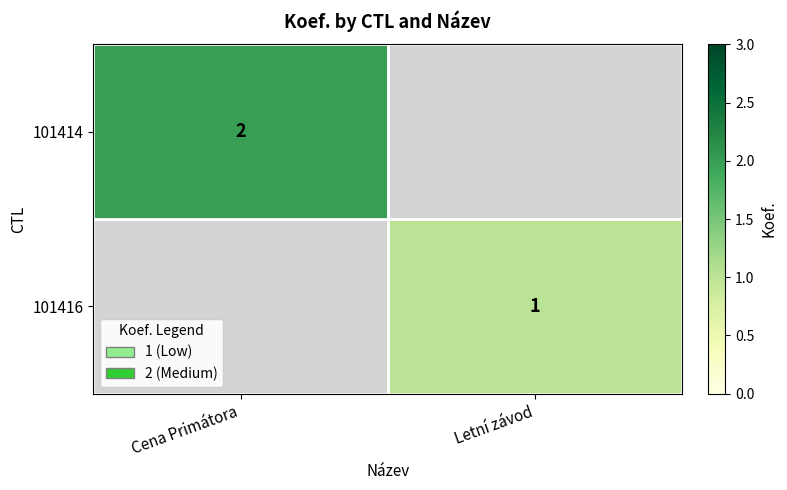

True or false: 101416 has a value of 2 at Letní závod.

False